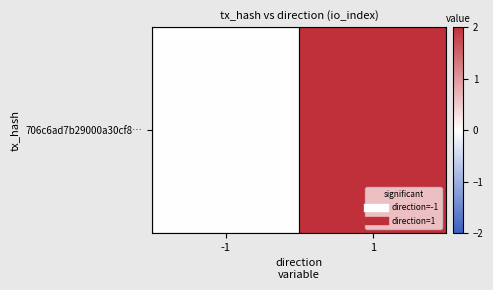

What is the average value?

1